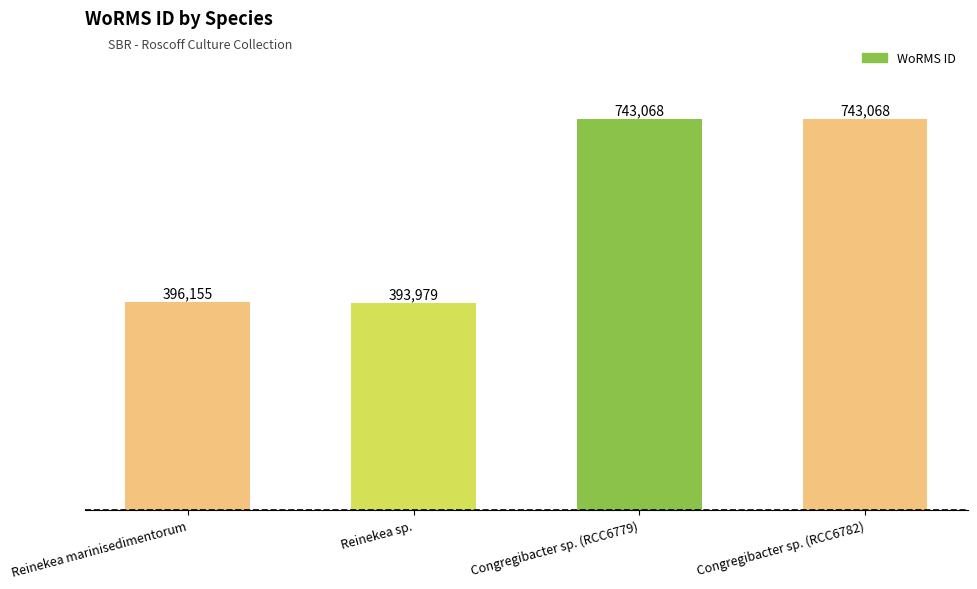

What is the greatest value displayed?

743068